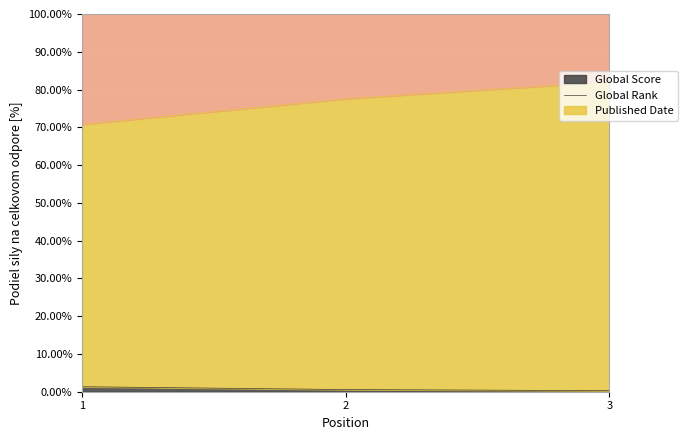

Read the Global Score value at 1.

1.3